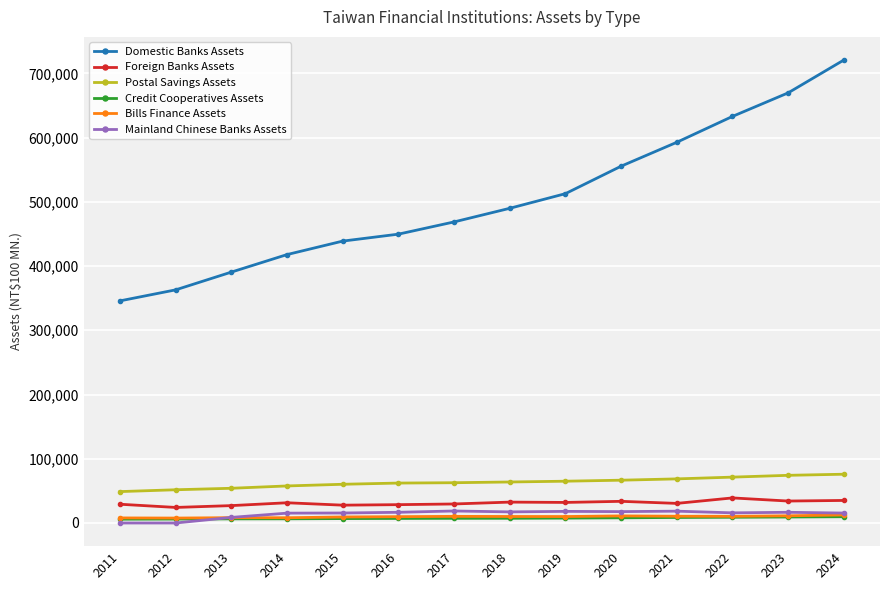

What is the difference between the Postal Savings Assets values at 2017 and 2021?

5967